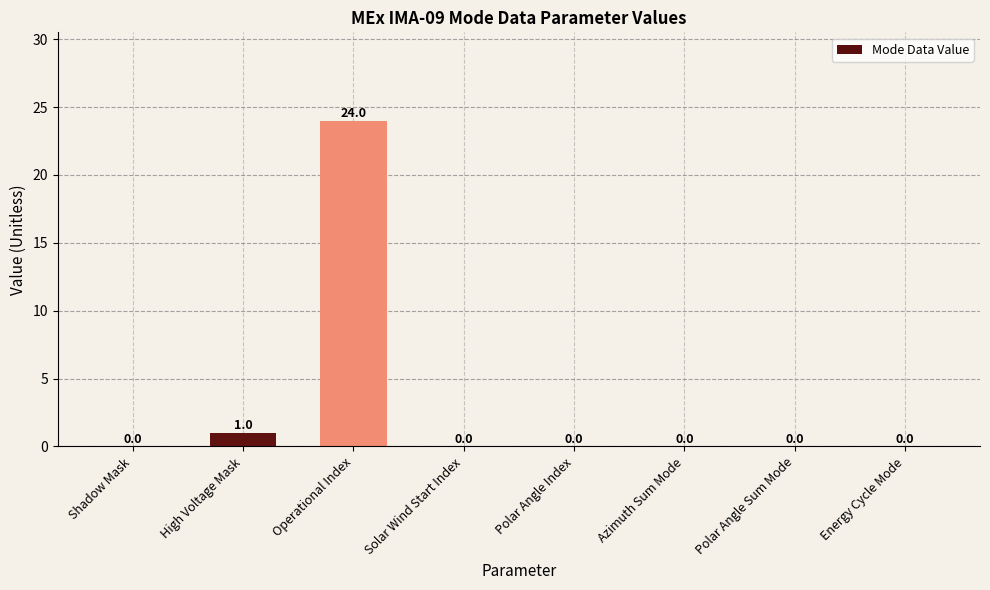

What is the sum of the values at Energy Cycle Mode and Operational Index?

24